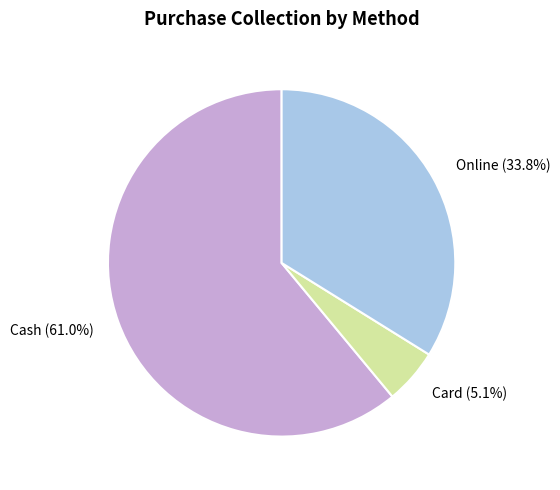

To the nearest percent, what percentage of the pie is Online?

34%